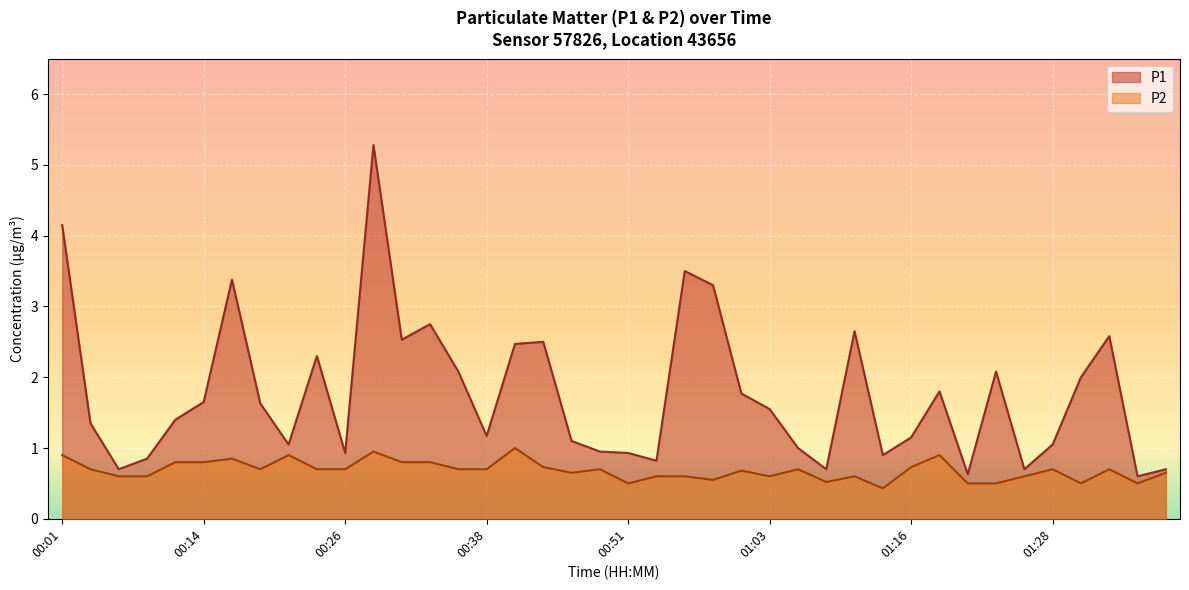

The P1 series shows 5.3 at 00:29. True or false?

True